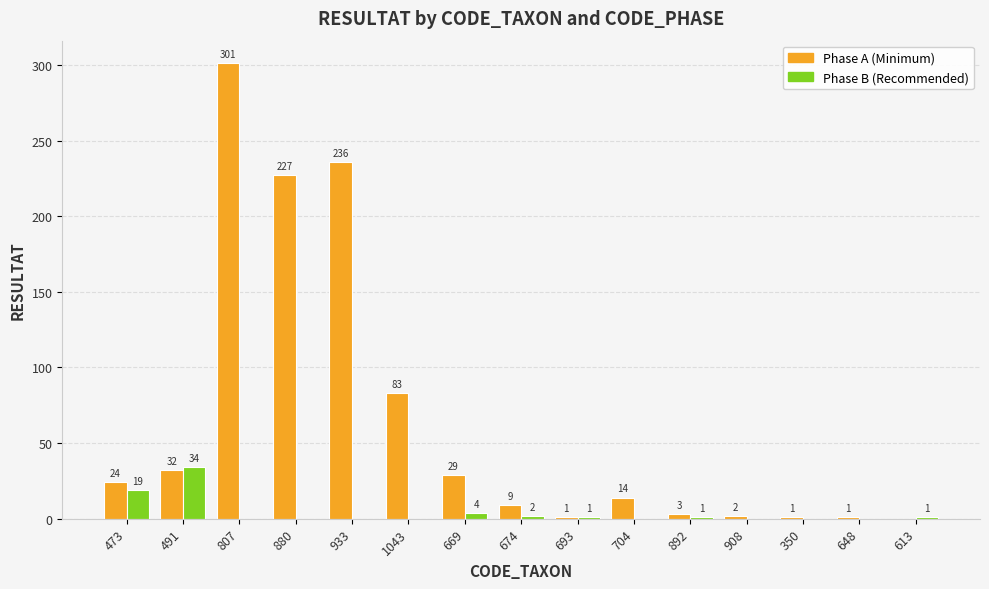

What is the greatest value displayed?

301